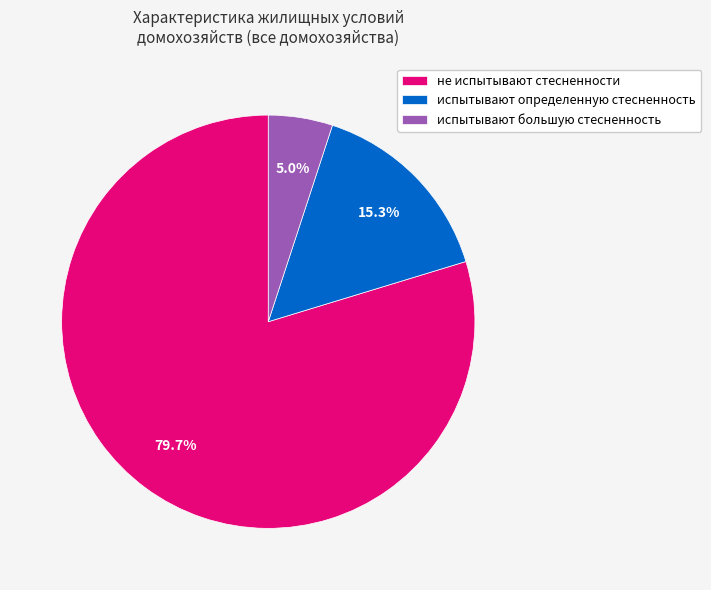

Which slice is the smallest?

испытывают большую стесненность